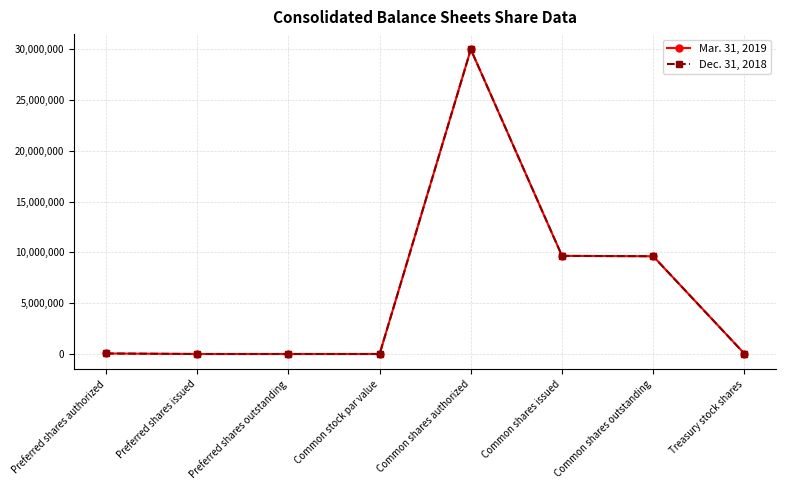

What is the average value of the Dec. 31, 2018 series?

6171795